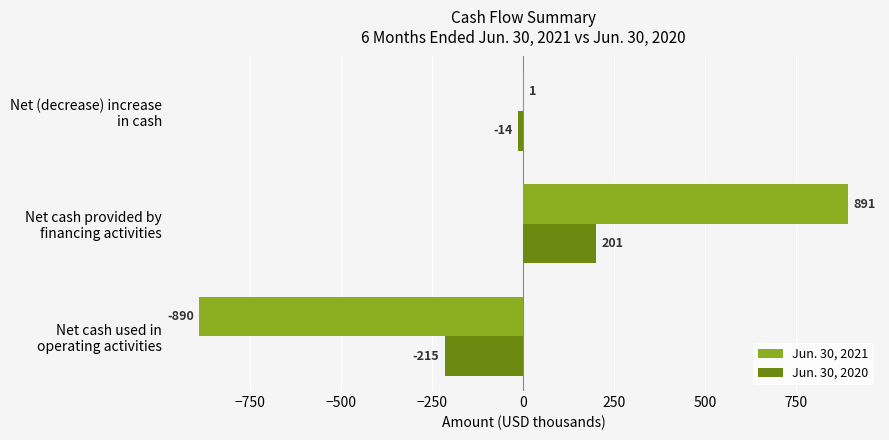

What is the highest value of the Jun. 30, 2021 series?

891